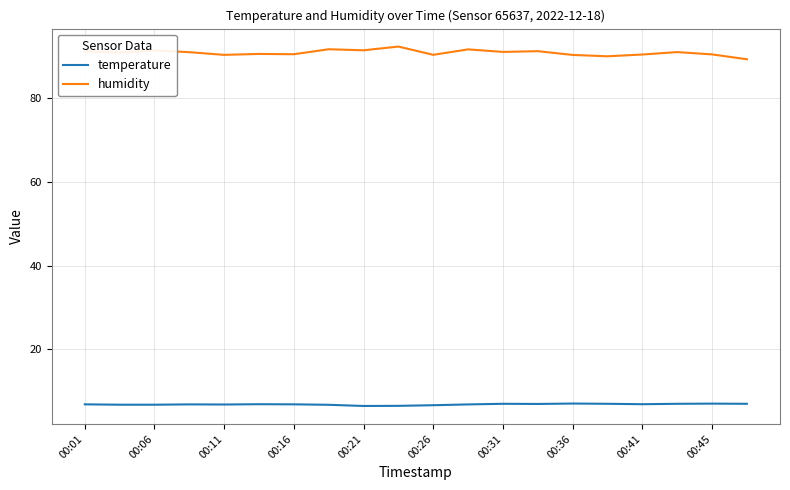

Which series has the largest total across all categories?

humidity